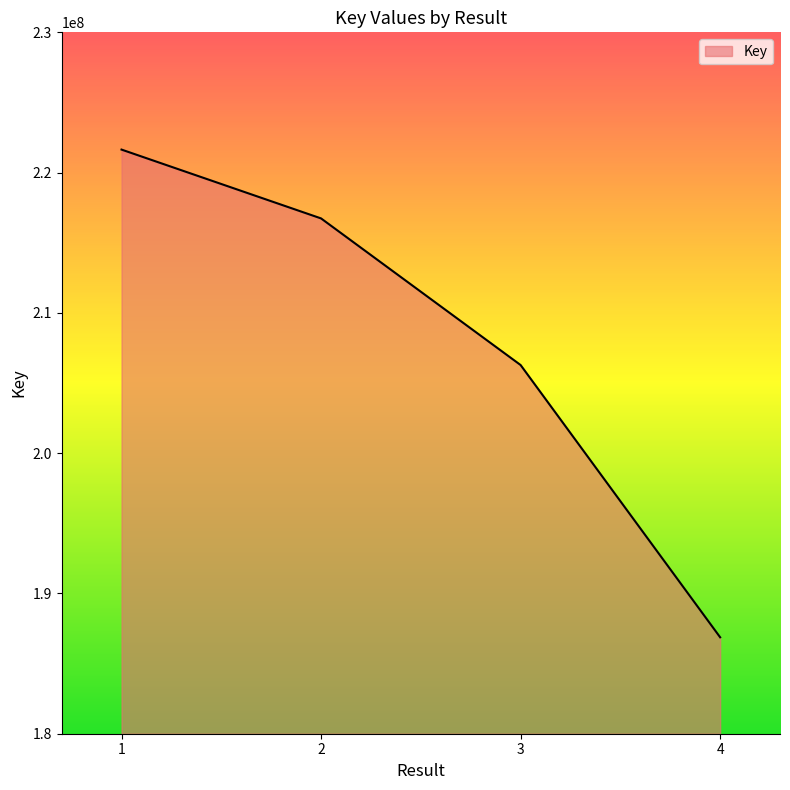

What is the average value?

207883422